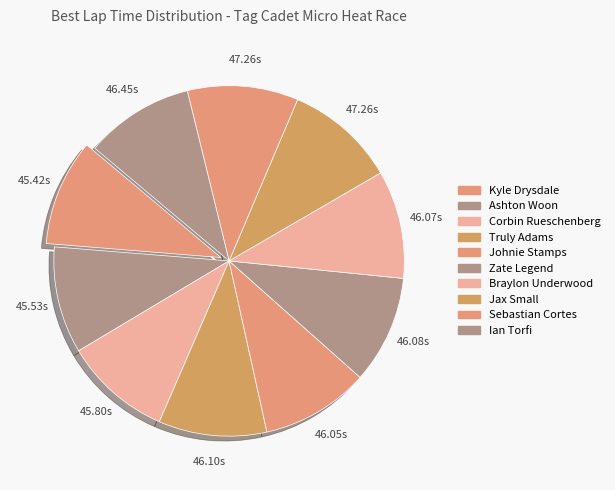

Which has a higher value, Truly Adams or Zate Legend?

Zate Legend